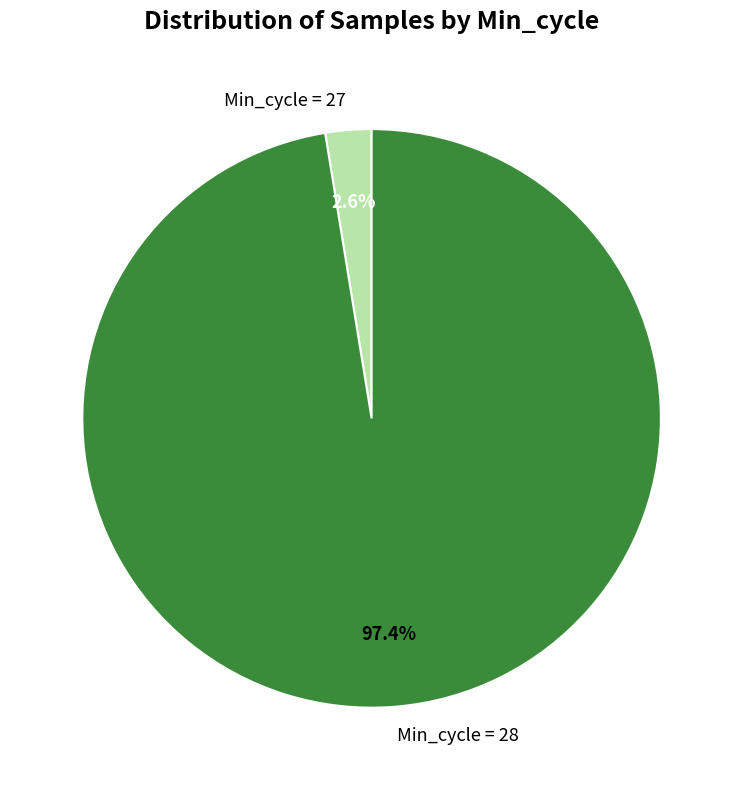

How much of the chart is everything except Min_cycle = 28?

2.6%